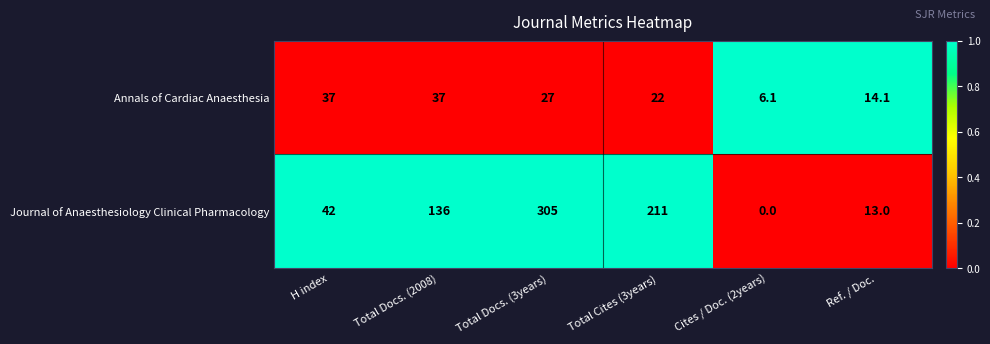

What is the sum of all Journal of Anaesthesiology Clinical Pharmacology values?

707.0